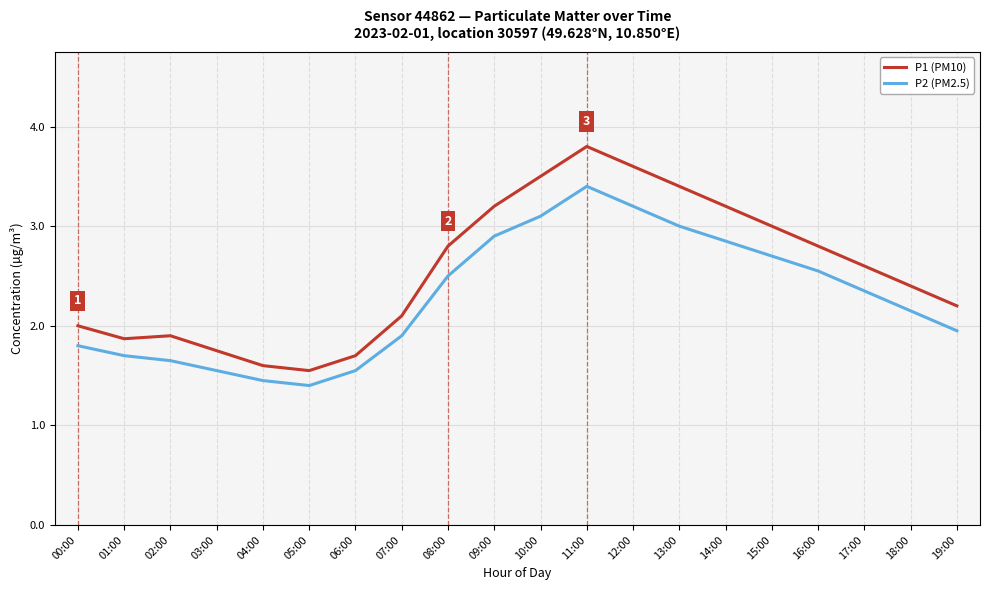

At which category is the sum across all series the highest?

11:00